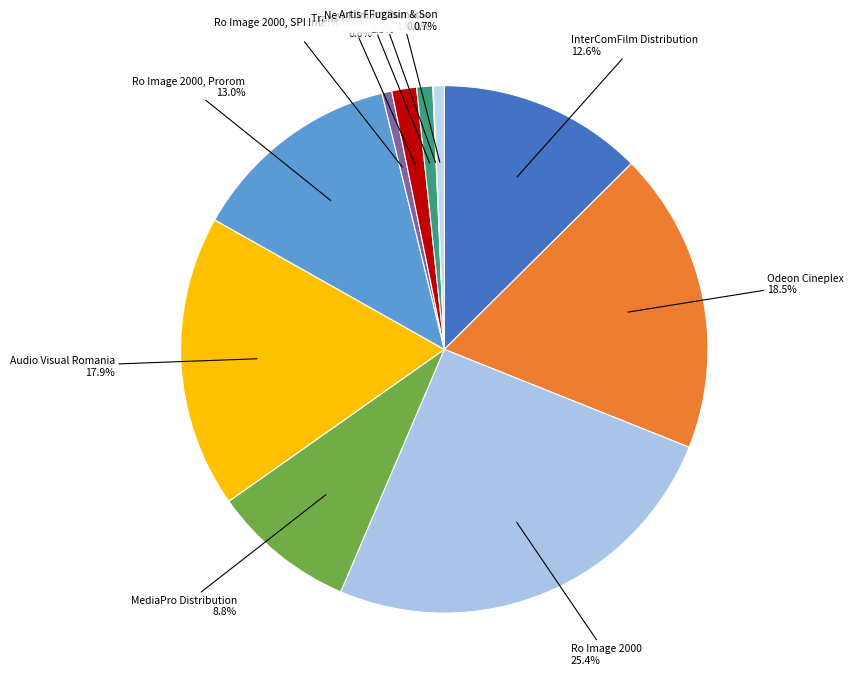

Count the number of slices in the pie.

11